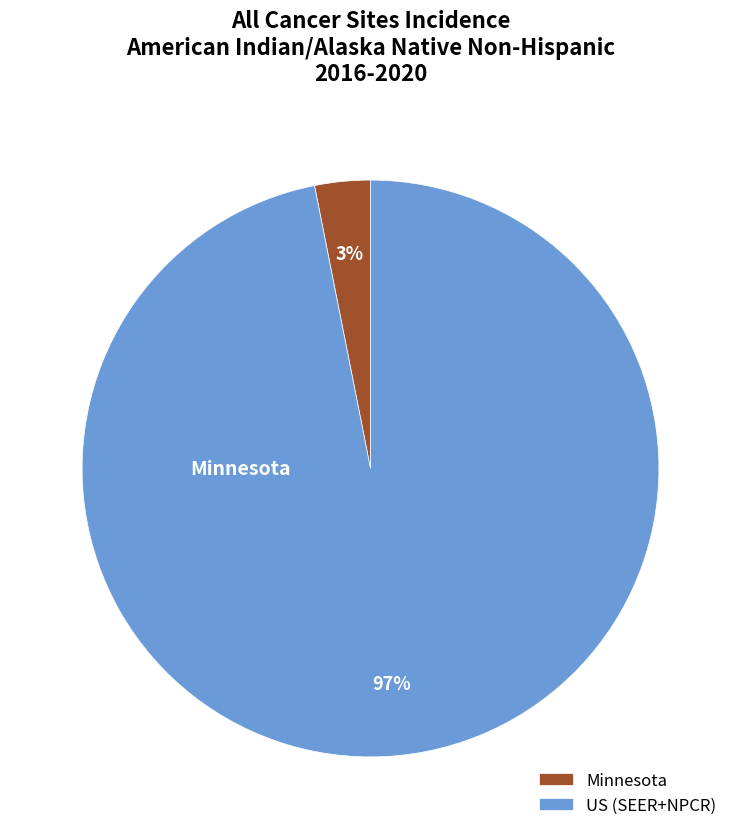

True or false: Minnesota accounts for 3% of the total.

True